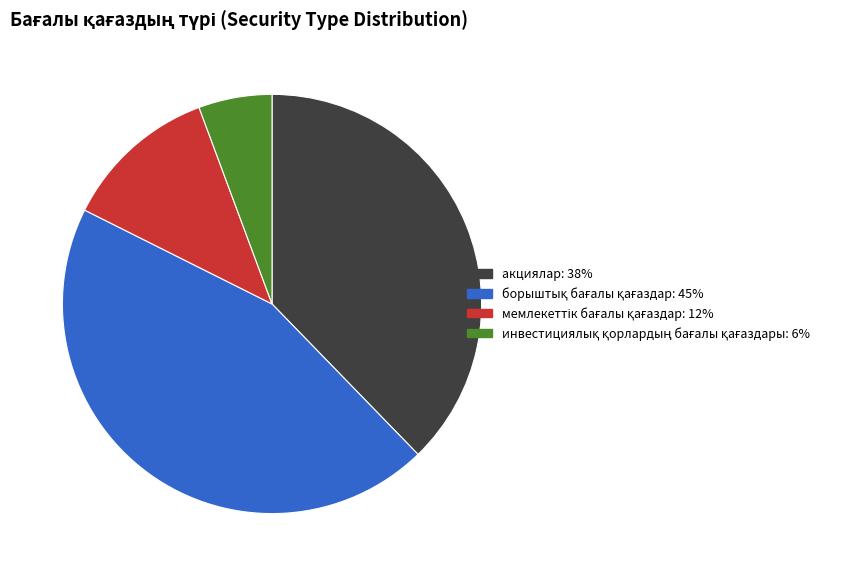

Is it true that акциялар is 25% of the pie?

False